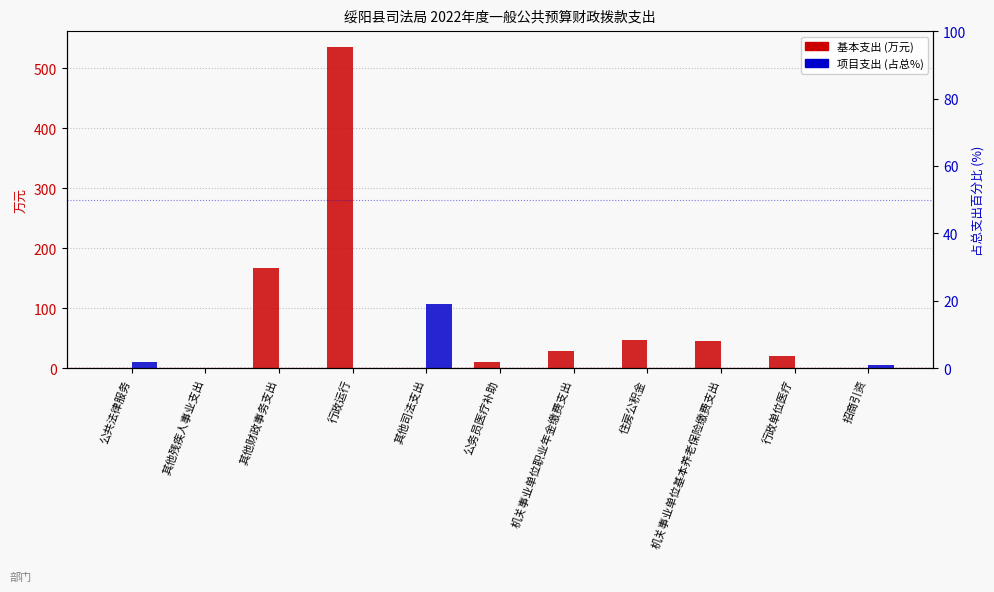

What is the difference between the highest and lowest values at 机关事业单位职业年金缴费支出?

28.4